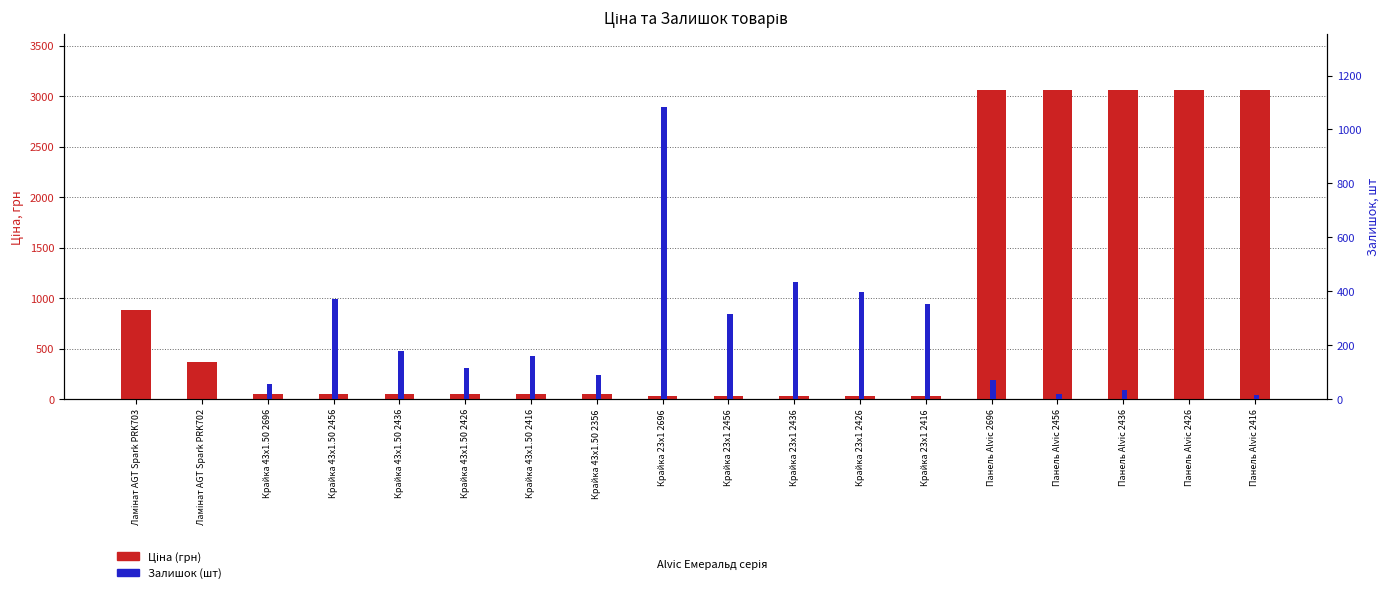

Which series changed the most between Крайка 43x1.50 2426 and Крайка 23x1 2416?

Залишок (шт)